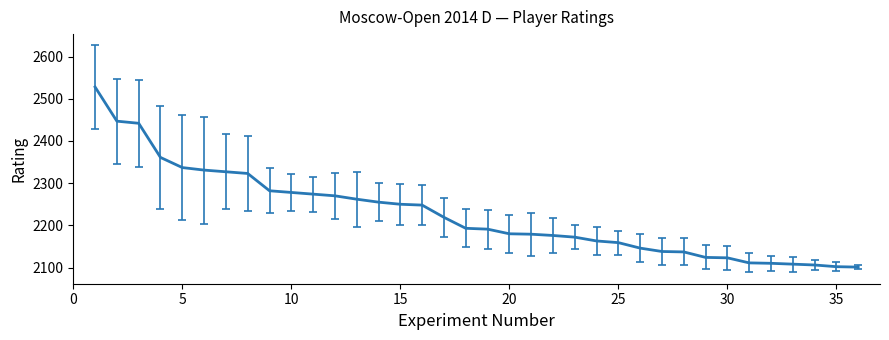

What is the maximum value shown in the chart?

2528